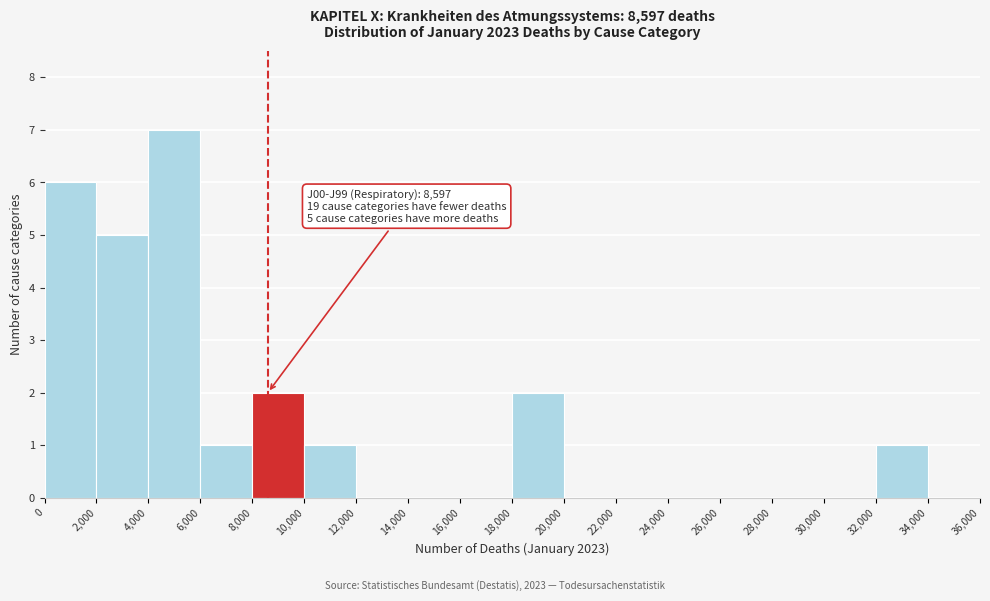

Over which range of the x-axis is the bar tallest?

4,000 to 6,000